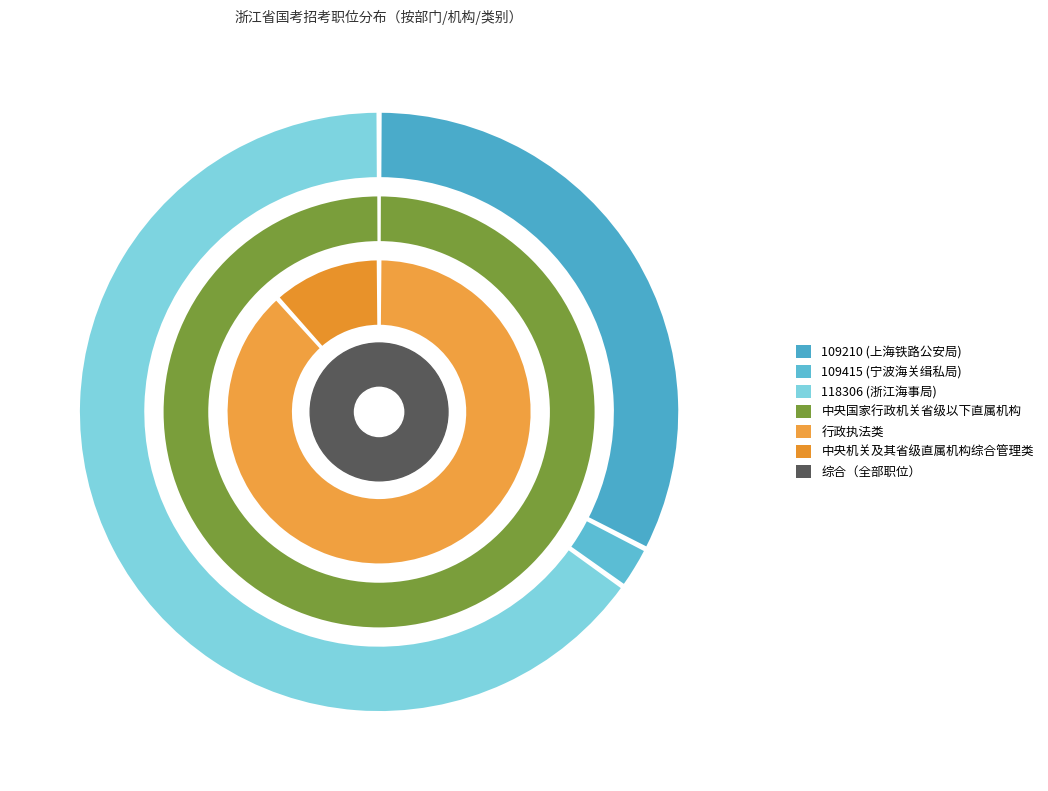

The 考试类别_行政执法类 slice represents 23% of the pie. True or false?

False